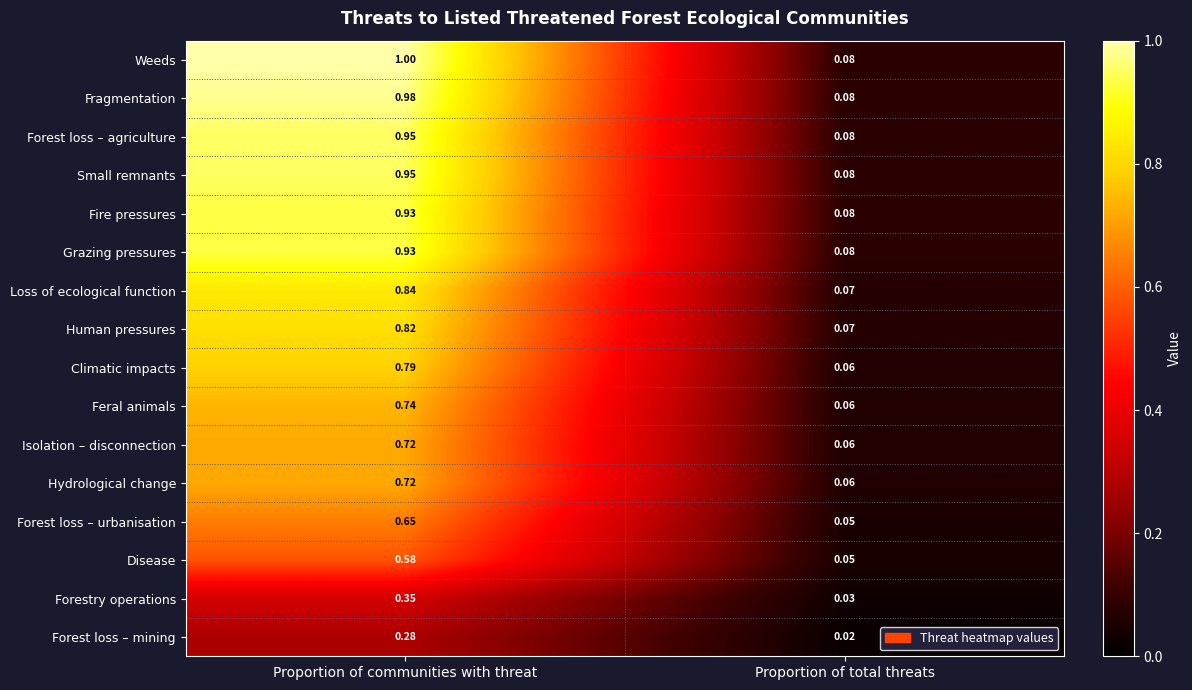

At which label does Weeds reach its peak?

Proportion of communities with threat